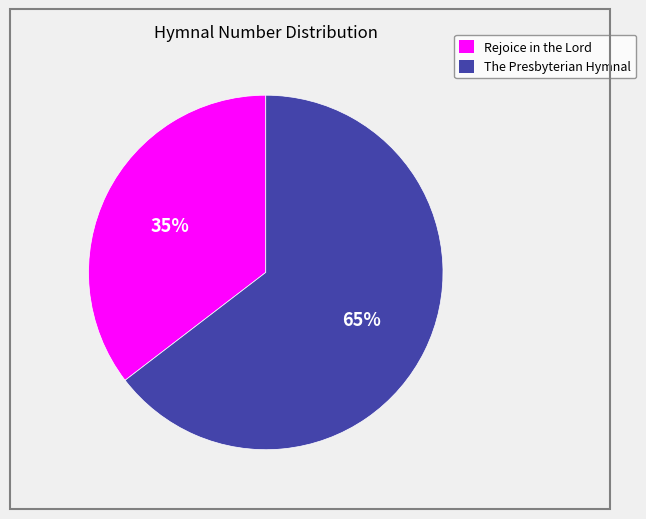

The Rejoice in the Lord slice represents 35% of the pie. True or false?

True